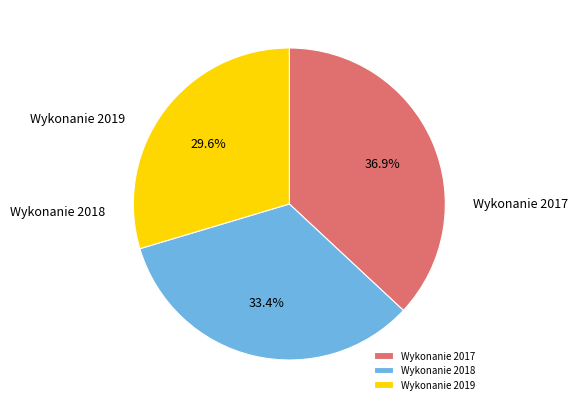

What is the largest slice in the pie chart?

Wykonanie 2017